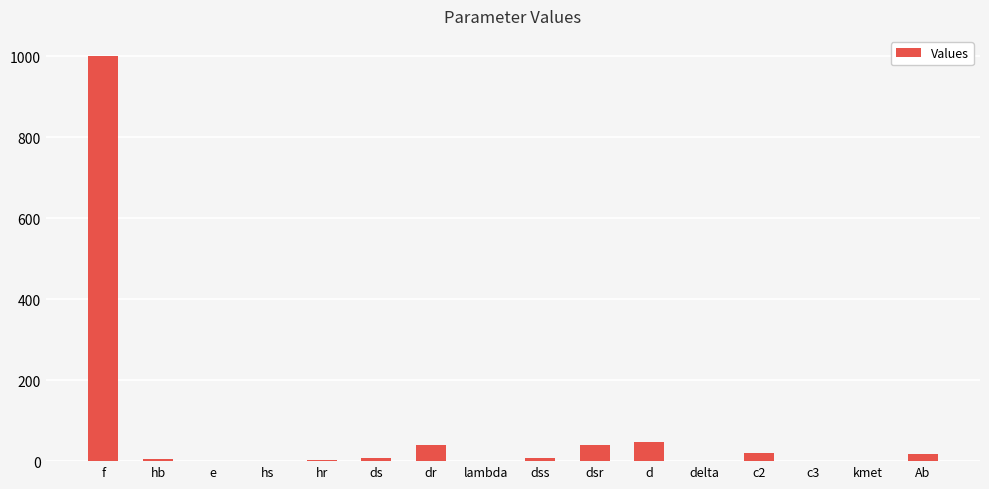

Is it true that the value at f is 1000.0?

True